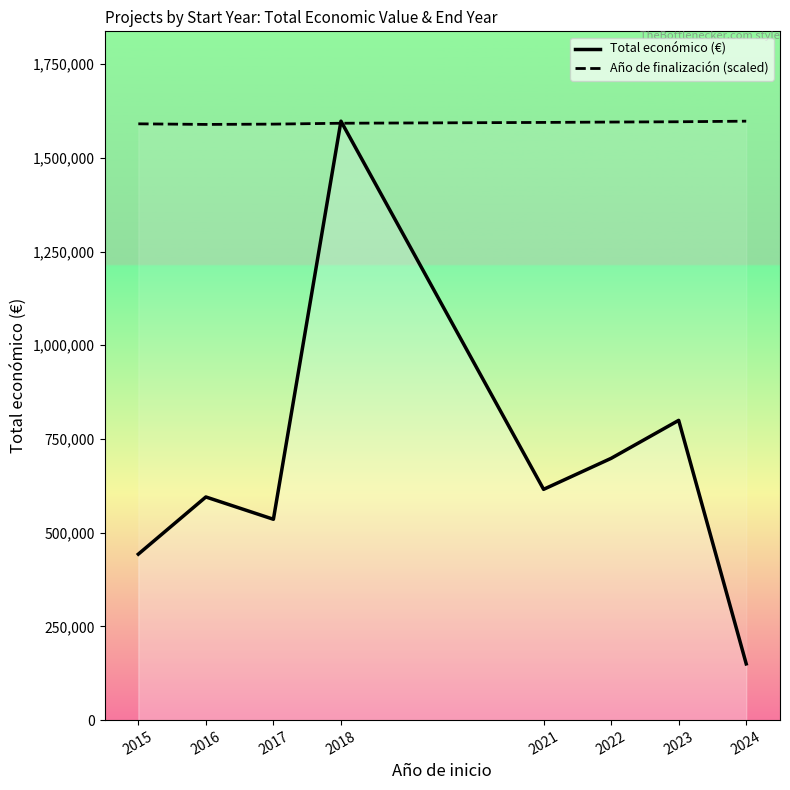

At which label does Año de finalización (scaled) reach its peak?

2024